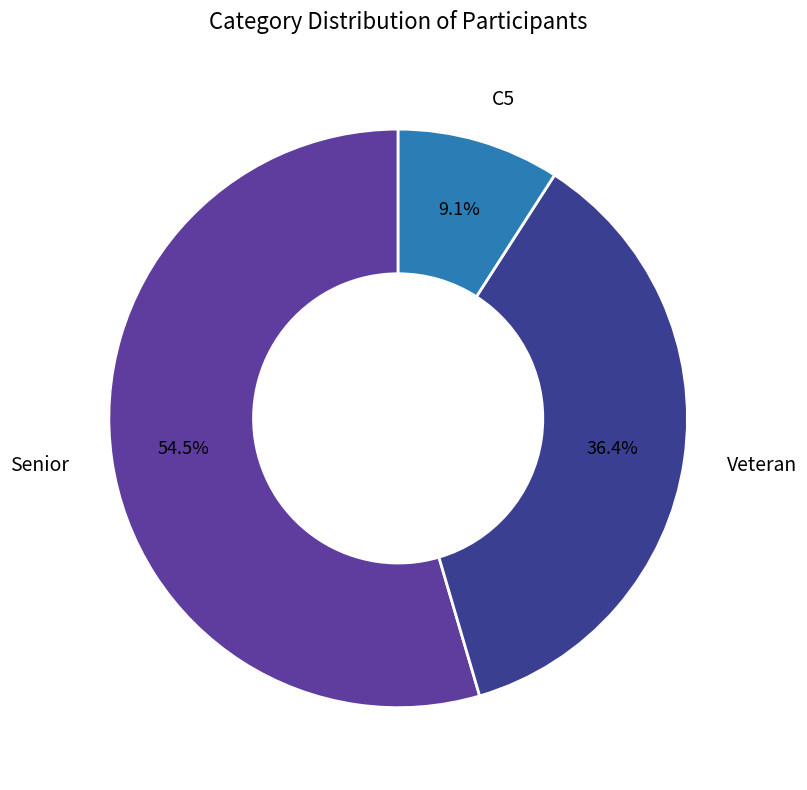

Count the number of slices in the pie.

3